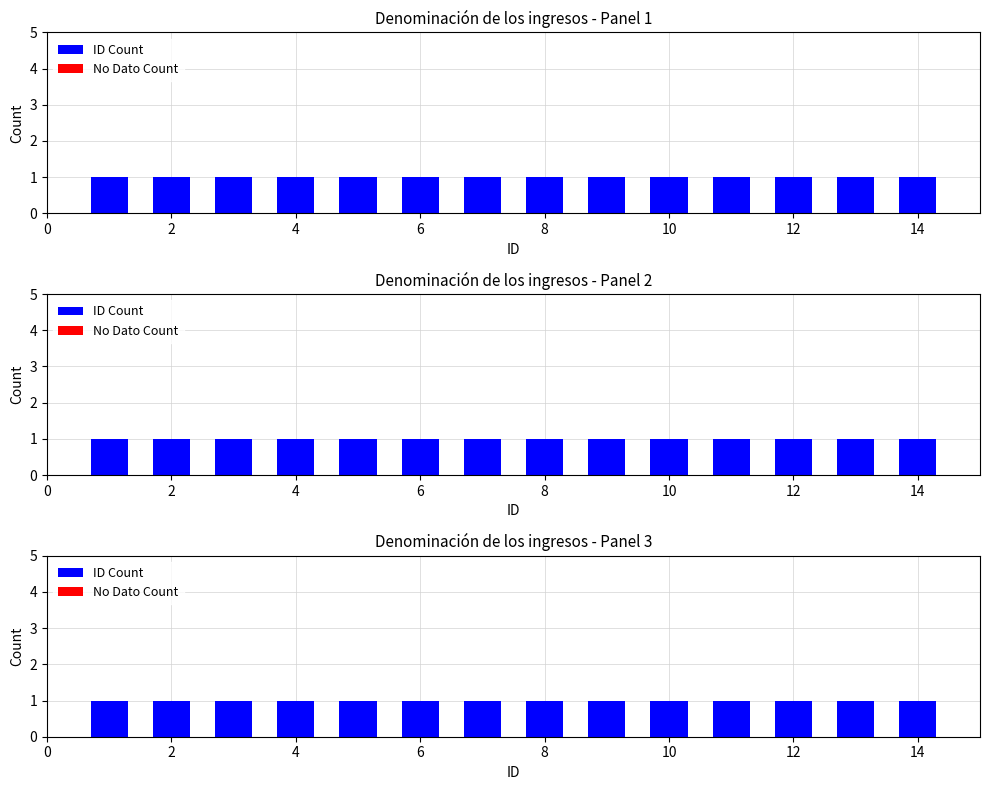

Is it true that No Dato Count equals 0 at 12?

True